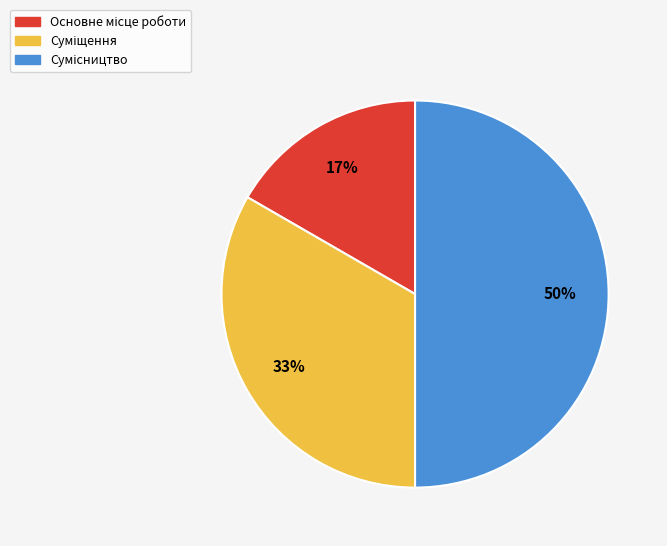

To the nearest percent, what is the difference between the largest and smallest slice percentages?

33%